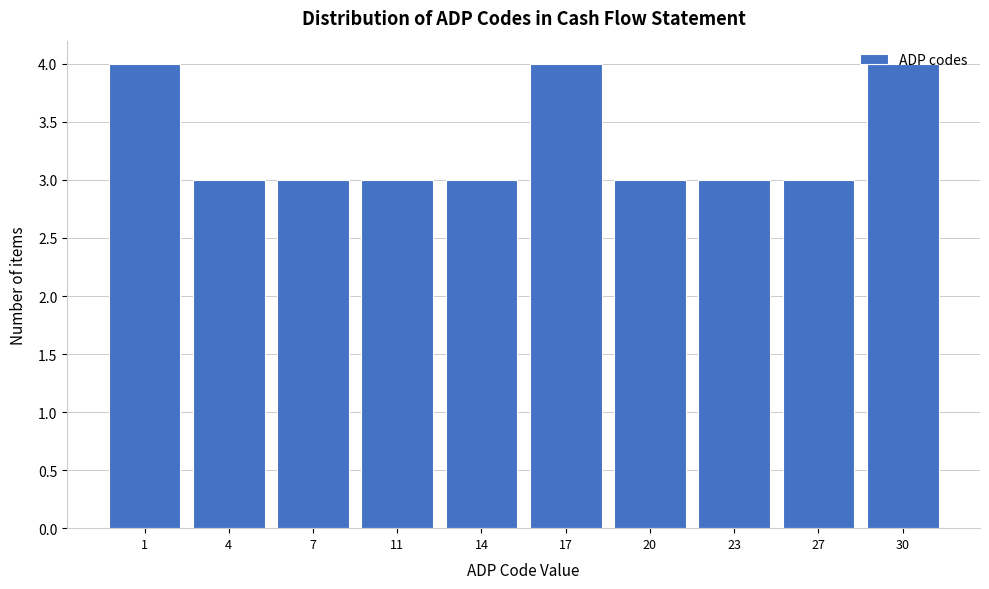

Approximately how many times larger is the value at 17 compared to 30?

1.0